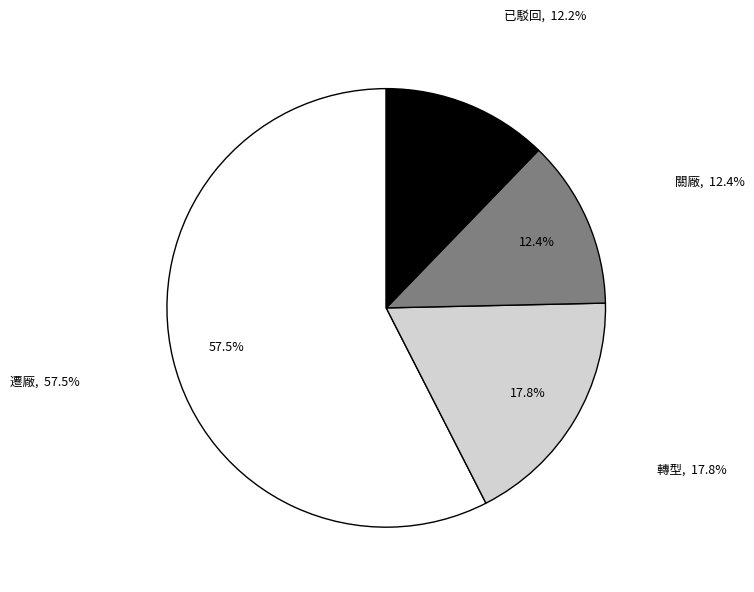

What portion of the pie excludes 已駁回?

87.8%